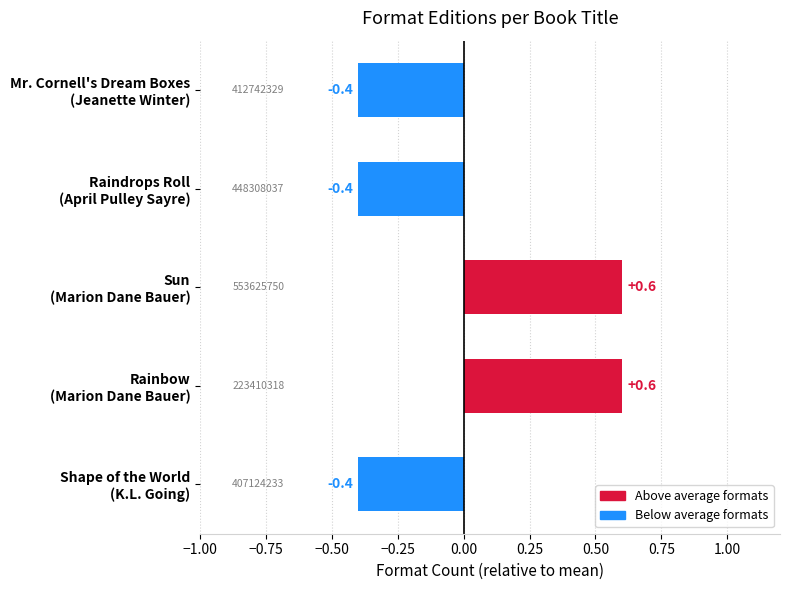

How many values are below 0?

3